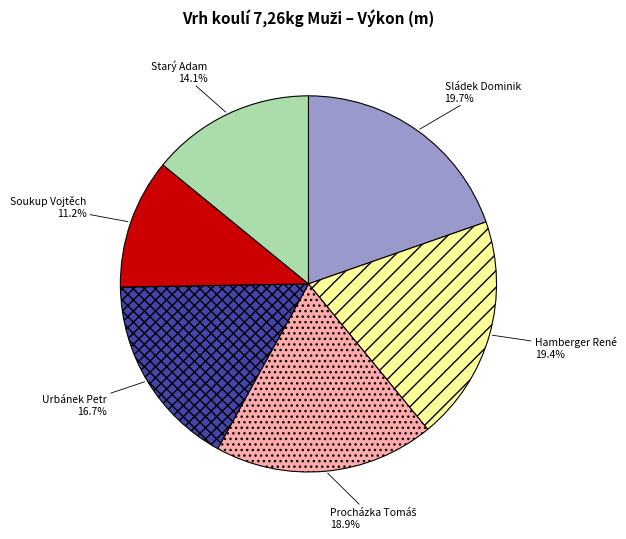

To the nearest percent, what is the difference between the Sládek Dominik and Urbánek Petr slice percentages?

3%